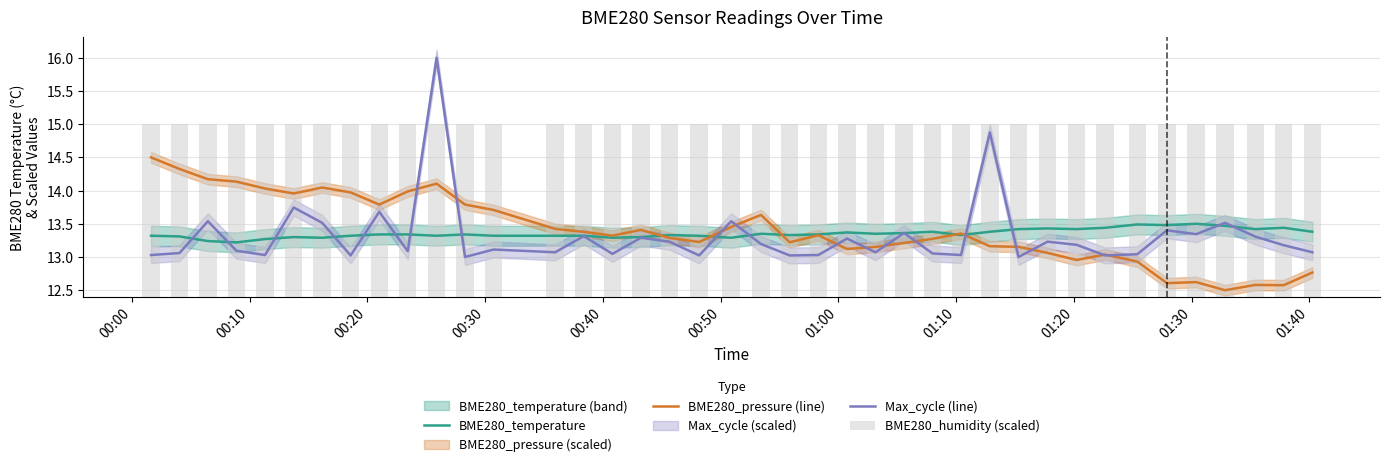

True or false: Max_cycle (line) has a value of 13.0 at 01:10.

True